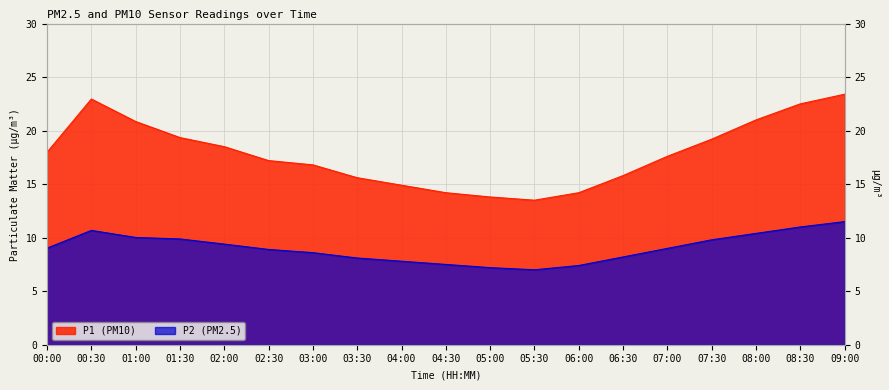

What is the average value of the P2 series?

9.0